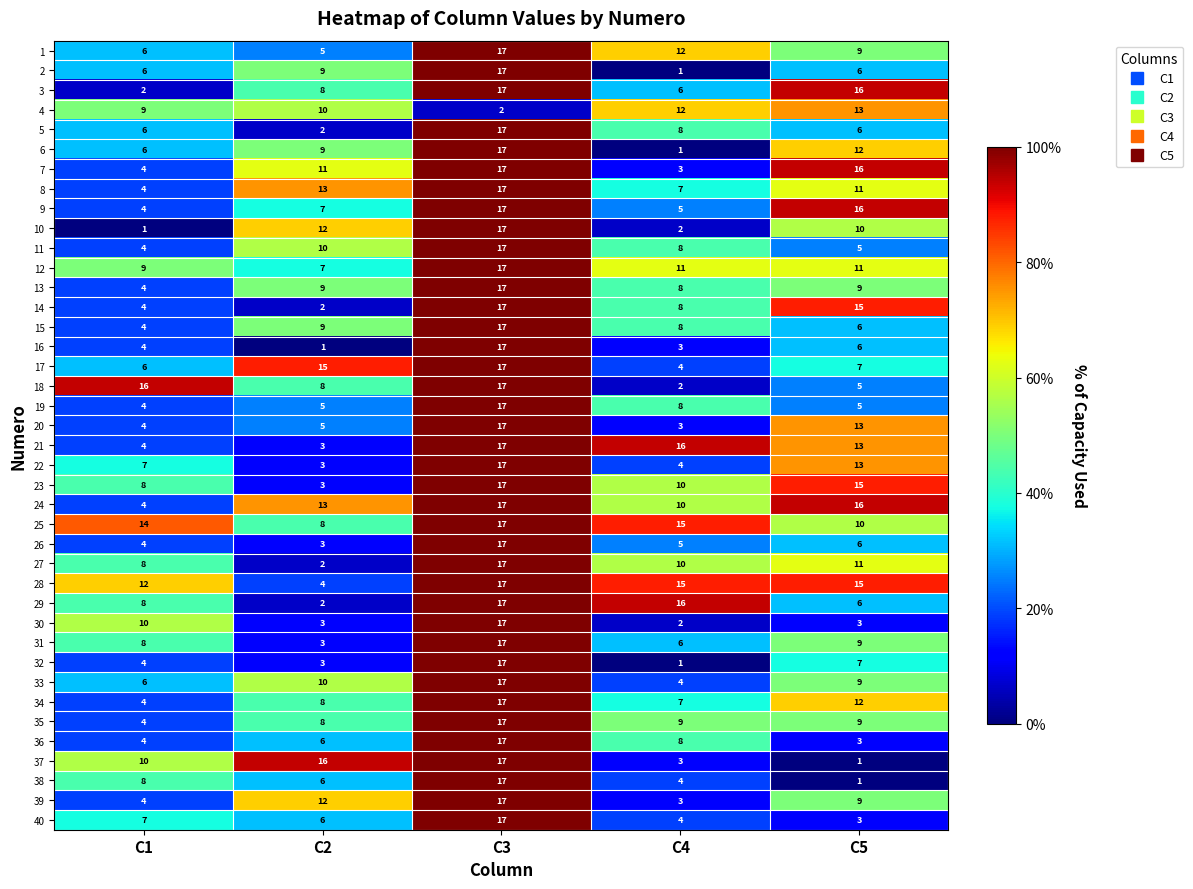

What is the sum of all 29 values?

49